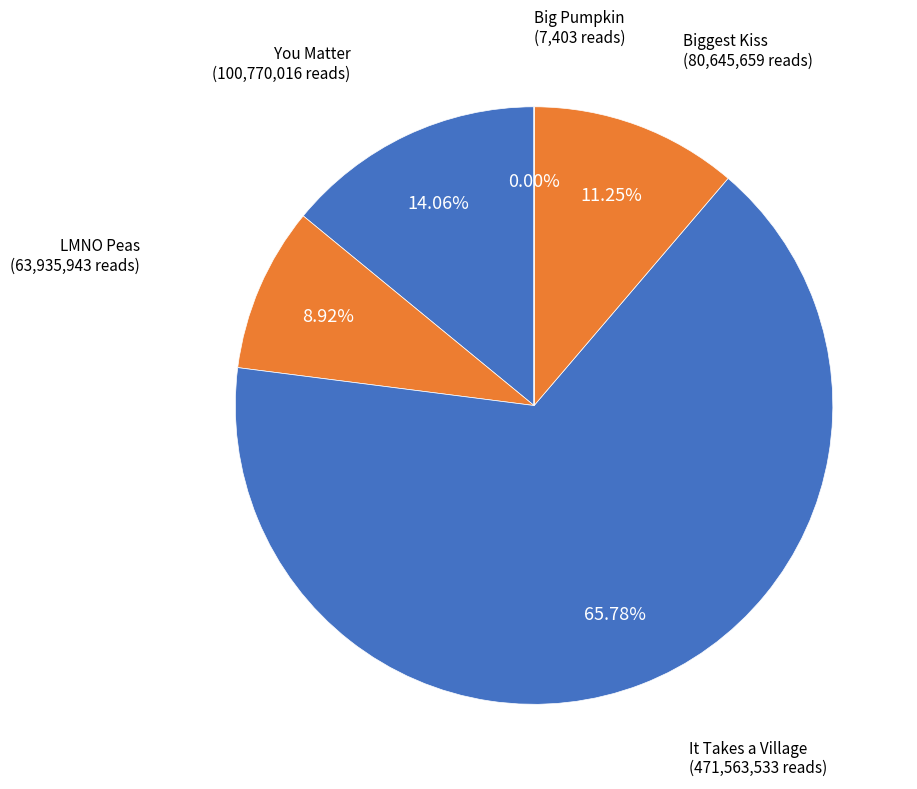

Which slice represents more than half of the pie?

It Takes a Village